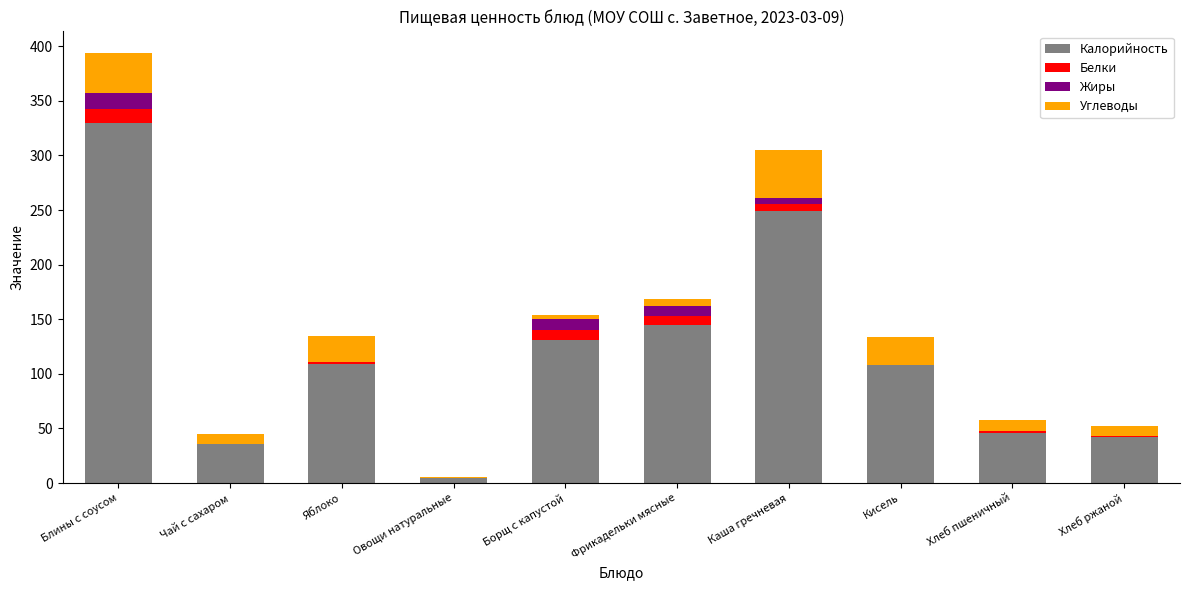

At which label does Калорийность reach its peak?

Блины с соусом